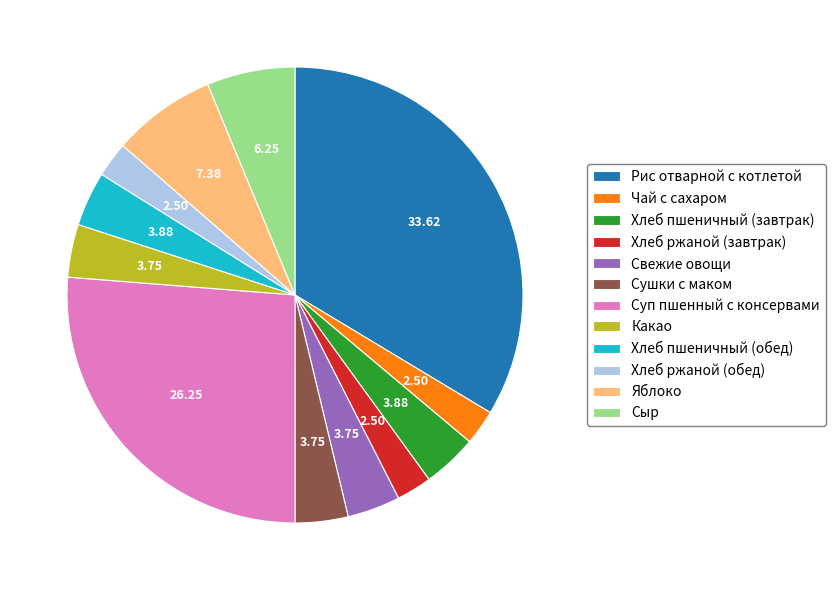

Approximately how many times larger is the value at Суп пшенный с консервами compared to Хлеб пшеничный (обед)?

6.8